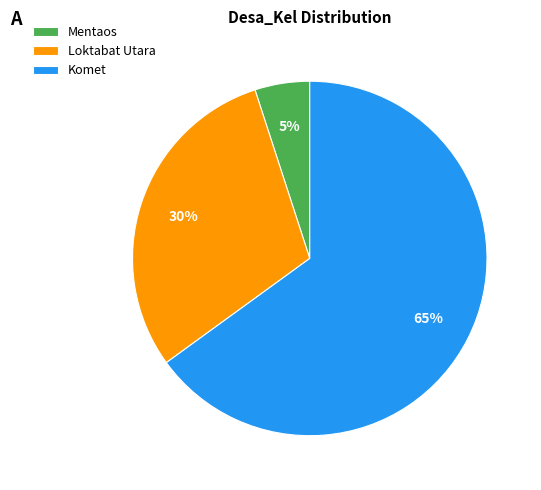

How many slices are in this pie chart?

3